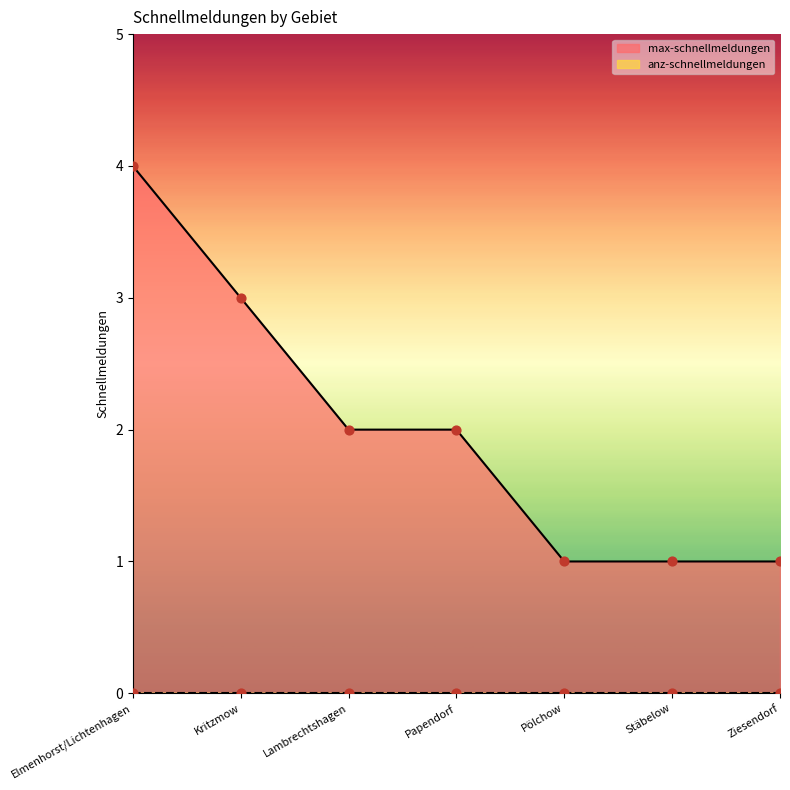

What is the ratio of the value at Lambrechtshagen to the value at Papendorf?

1.0